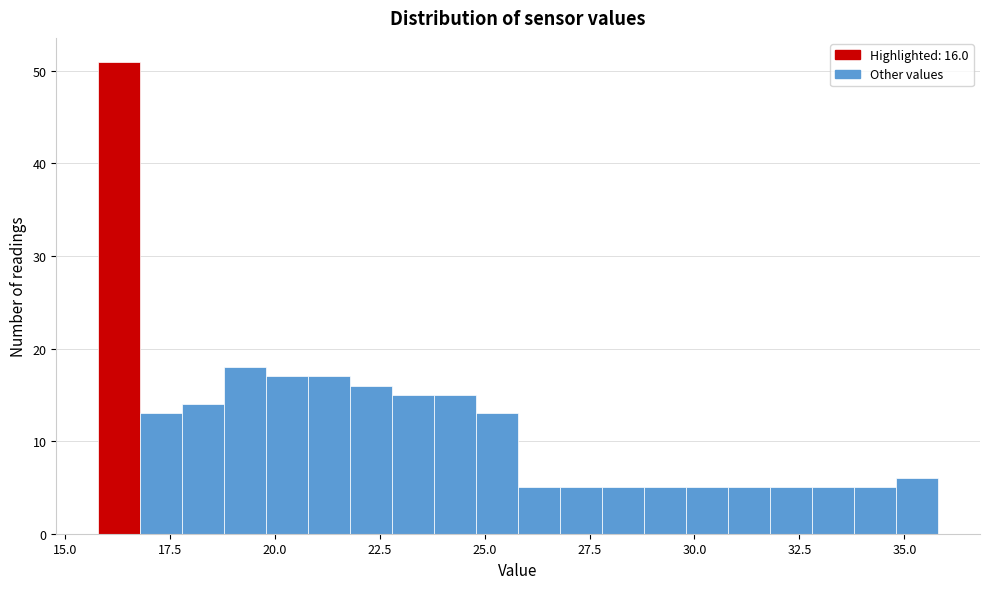

Around what value on the x-axis is the tallest bar? Give the approximate position of its centre, as read against the axis.

16.5